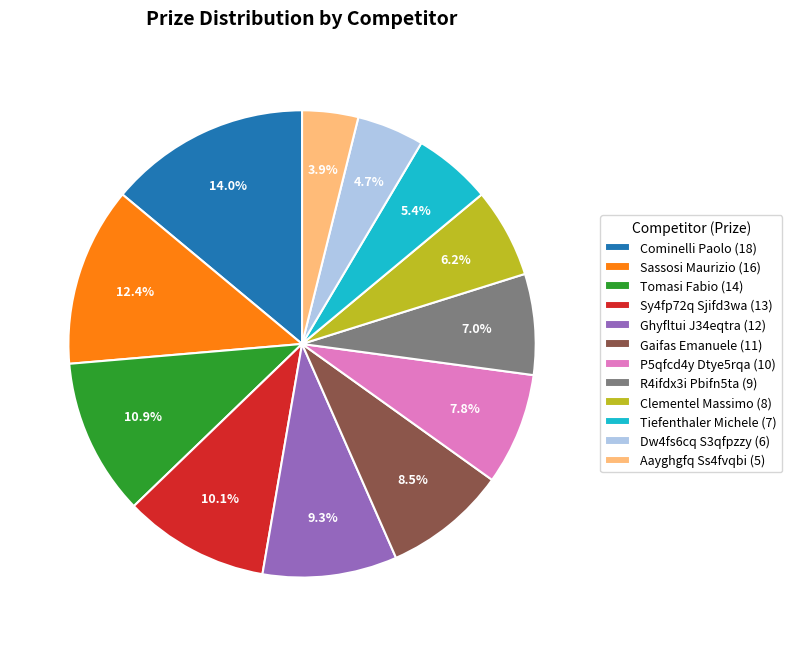

Rank the categories by value from highest to lowest.

Cominelli Paolo, Sassosi Maurizio, Tomasi Fabio, Sy4fp72q Sjifd3wa, Ghyfltui J34eqtra, Gaifas Emanuele, P5qfcd4y Dtye5rqa, R4ifdx3i Pbifn5ta, Clementel Massimo, Tiefenthaler Michele, Dw4fs6cq S3qfpzzy, Aayghgfq Ss4fvqbi